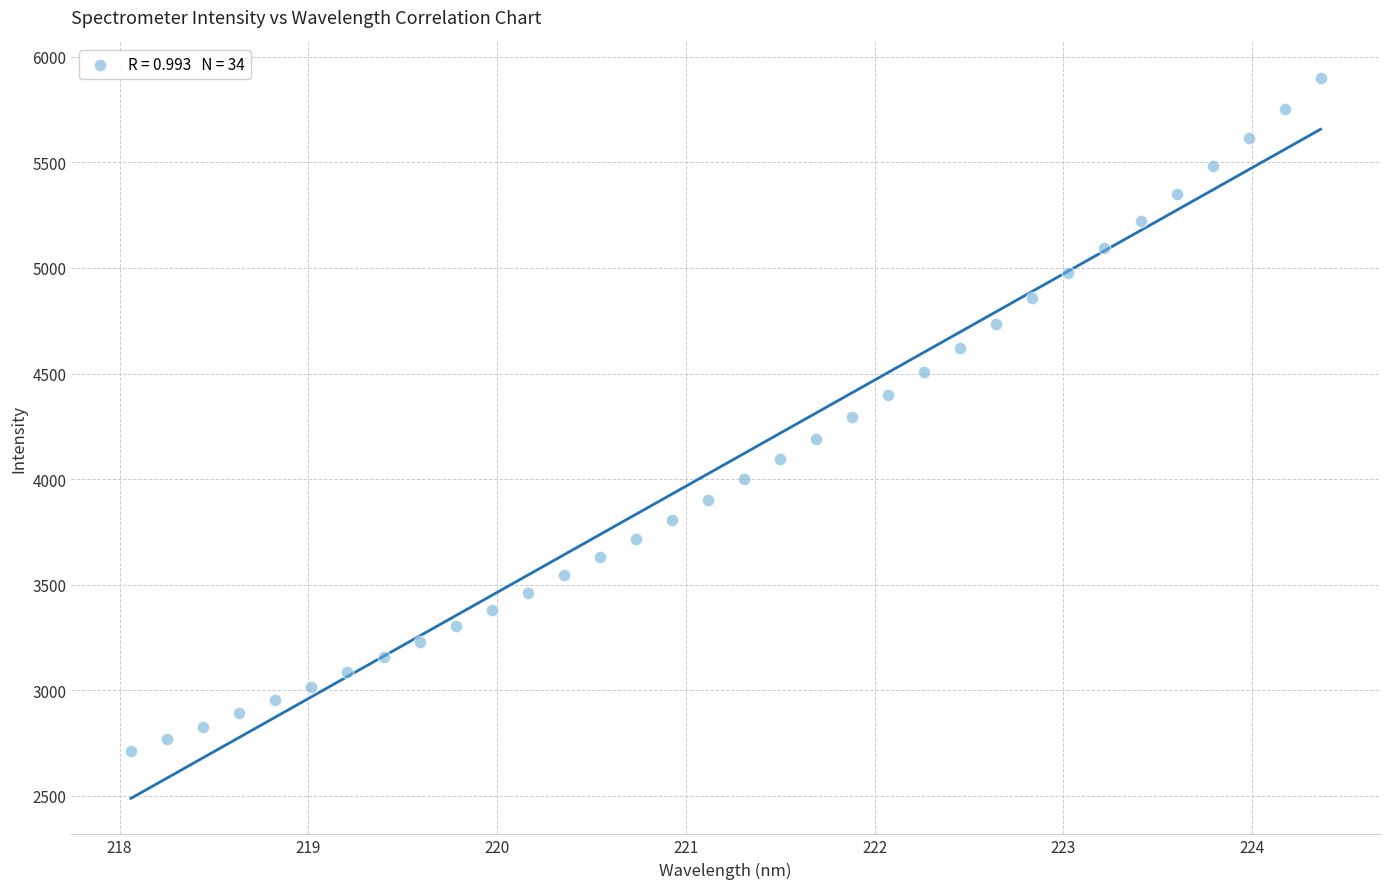

What is the range of Y values (max minus min)?

3187.3